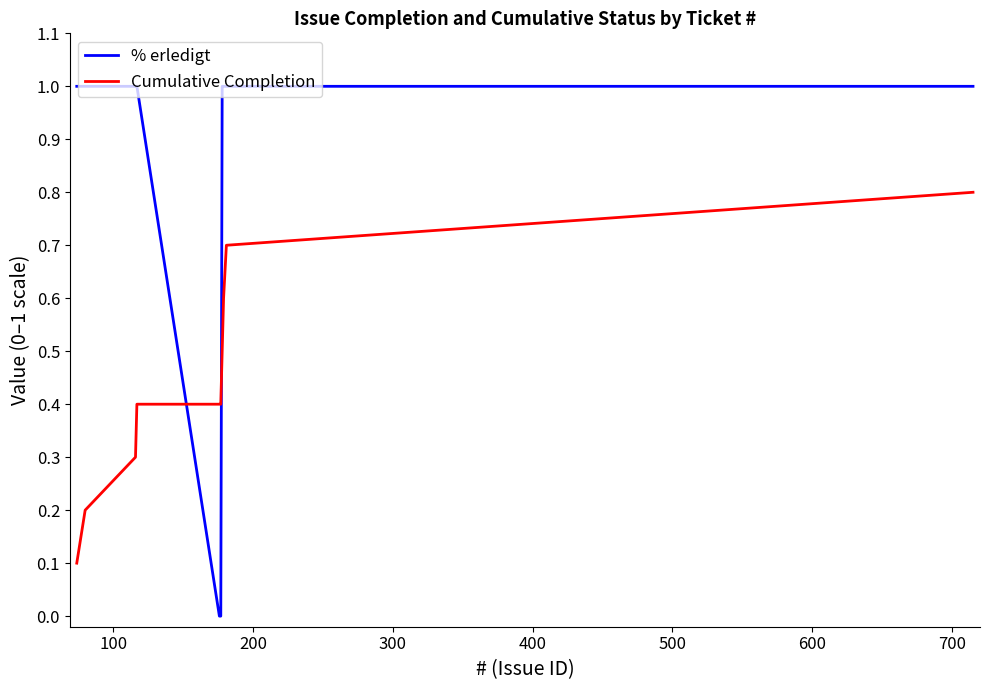

Which series has the largest total across all categories?

% erledigt